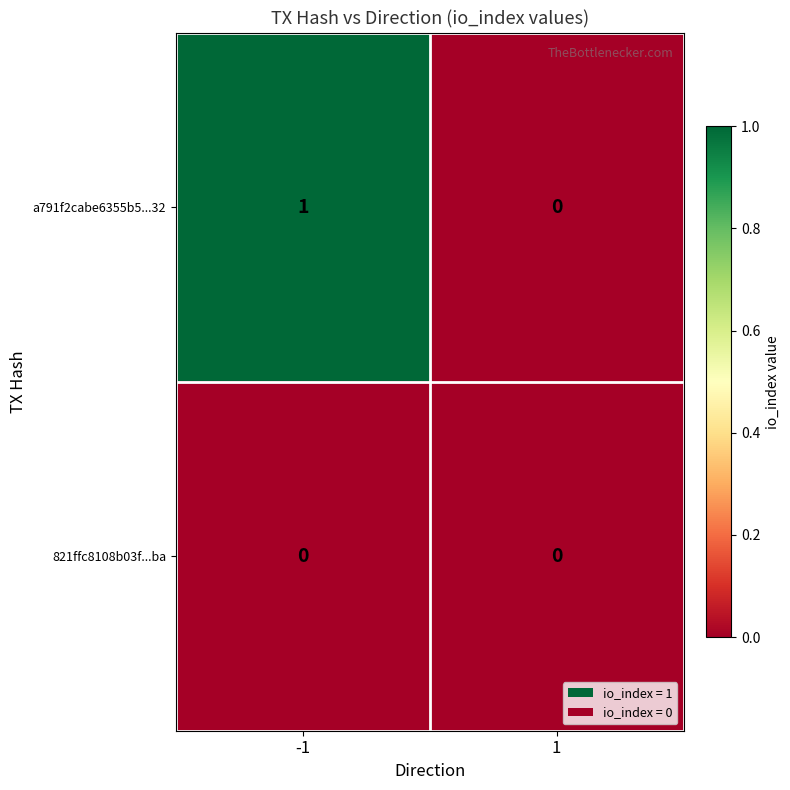

Which series has the largest total across all categories?

a791f2cabe6355b5...32